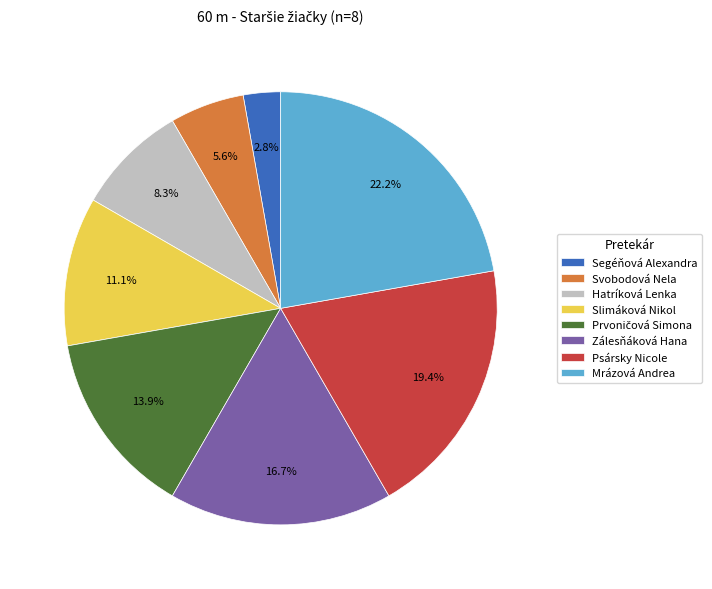

Which slice is the largest?

Mrázová Andrea